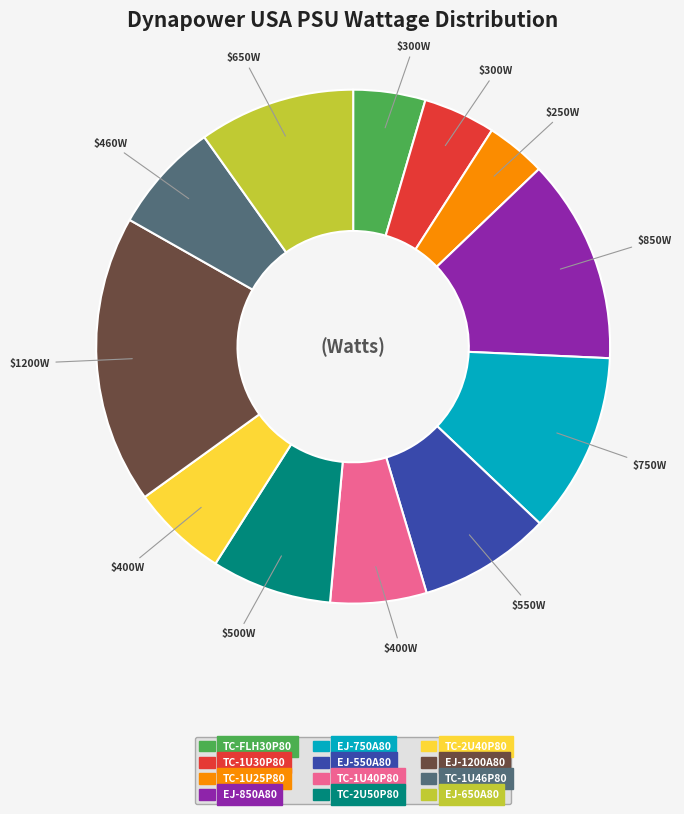

Does any single category account for the majority?

No